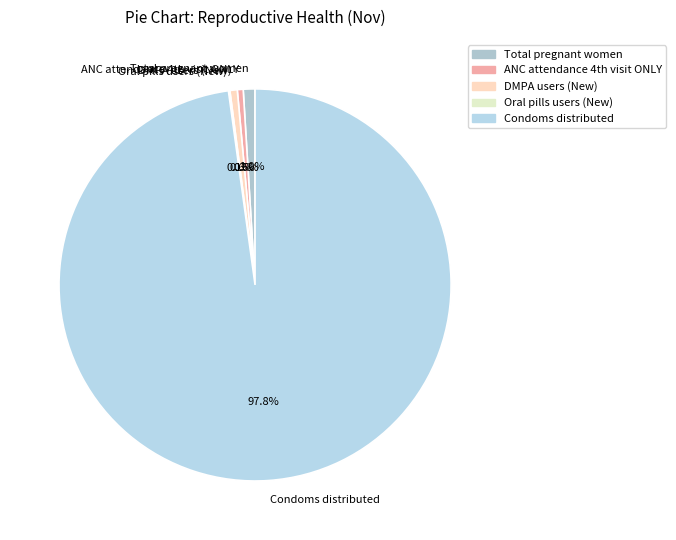

Is it true that DMPA users (New) is 14% of the pie?

False